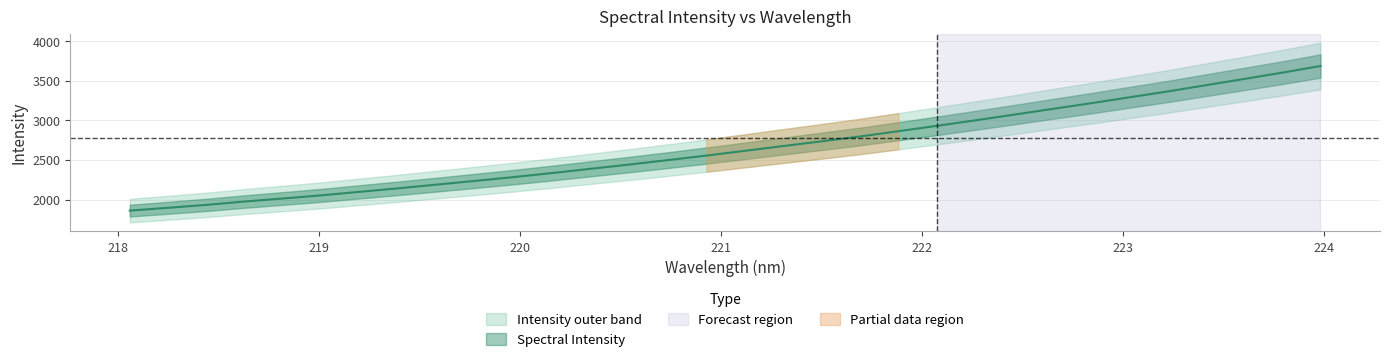

What position from the left is 218.2508?

2